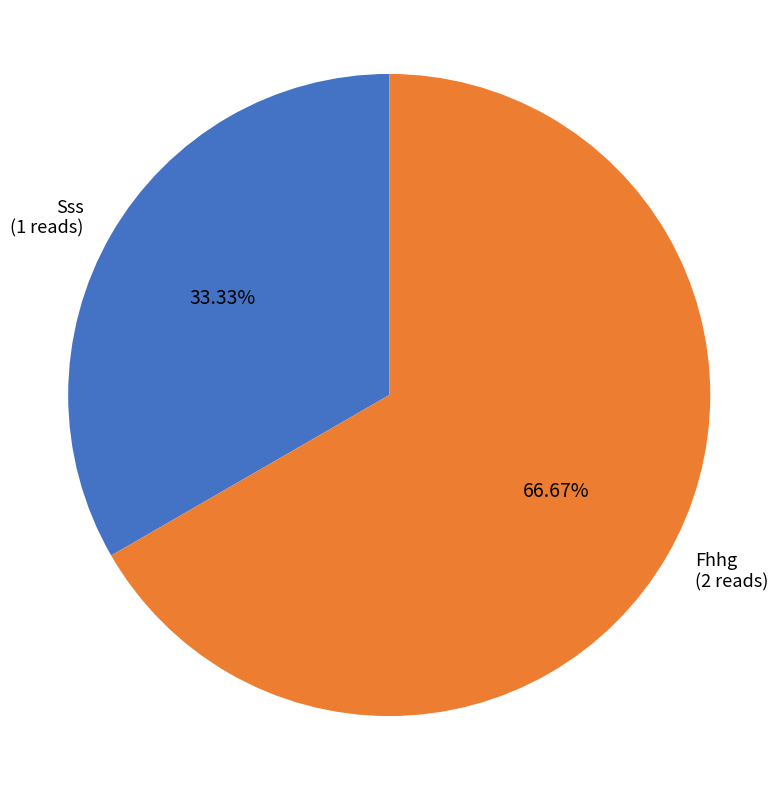

To the nearest percent, what is the difference between the Fhhg and Sss slice percentages?

33%